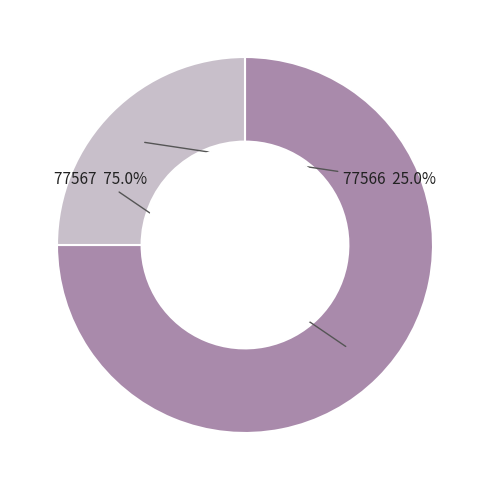

Do 77567 and 77566 together represent more than half of the pie?

Yes